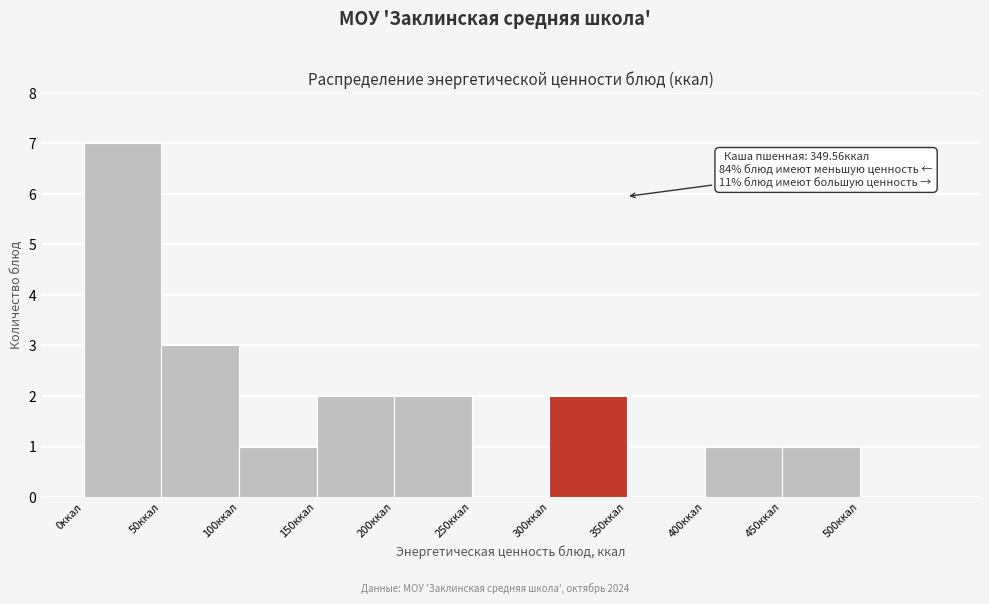

Over which range of the x-axis is the bar tallest?

0 to 50